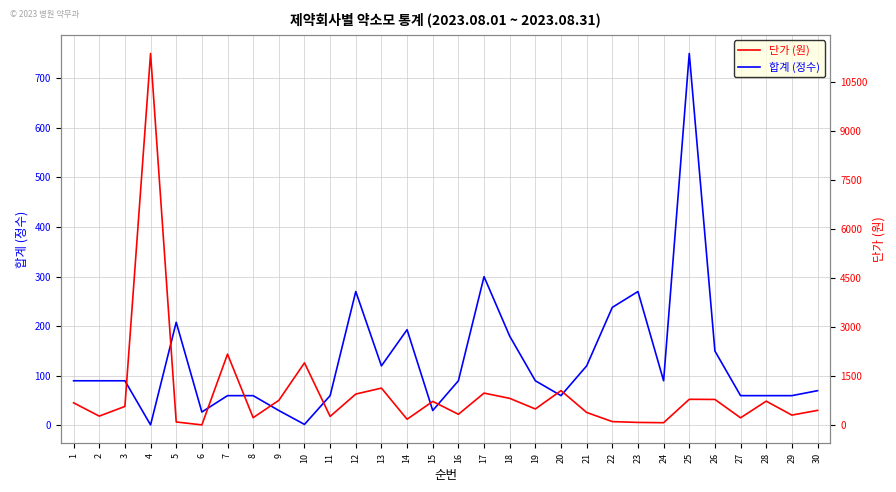

What are all the series names shown in the legend?

합계, 단가